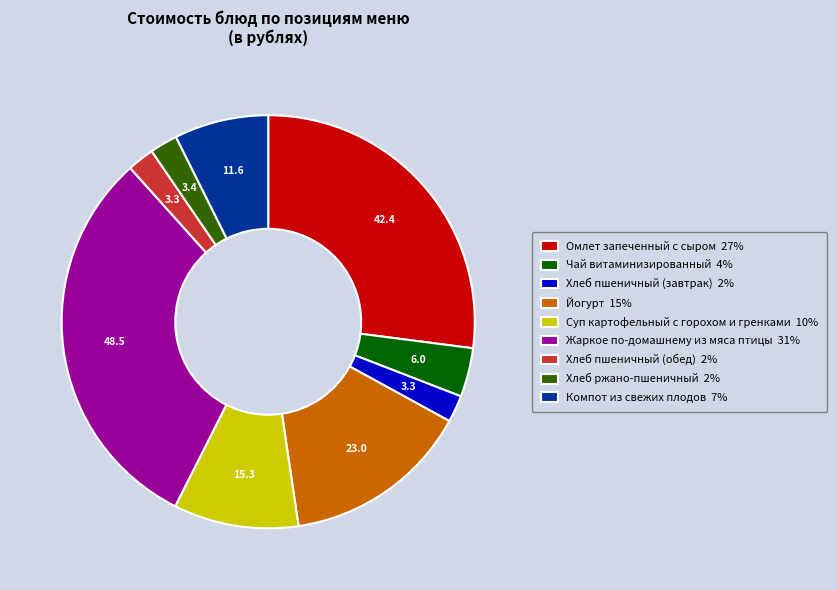

Is the sum of Йогурт and Хлеб пшеничный (обед) greater than half?

No